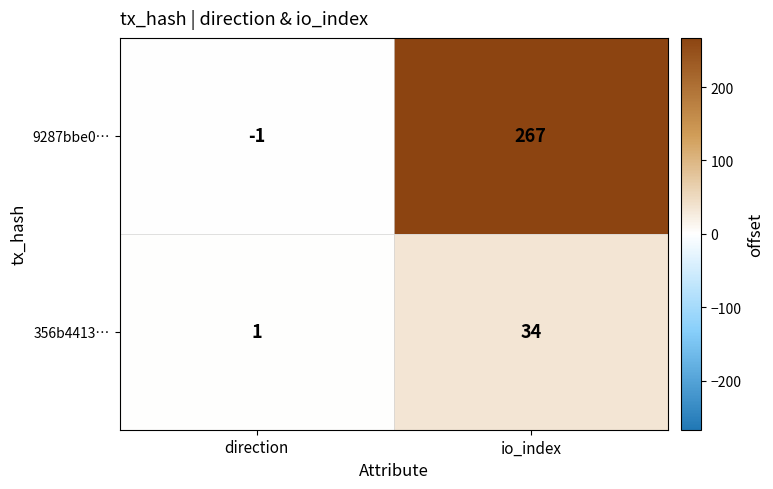

The value of 9287bbe0… at io_index is 376. True or false?

False